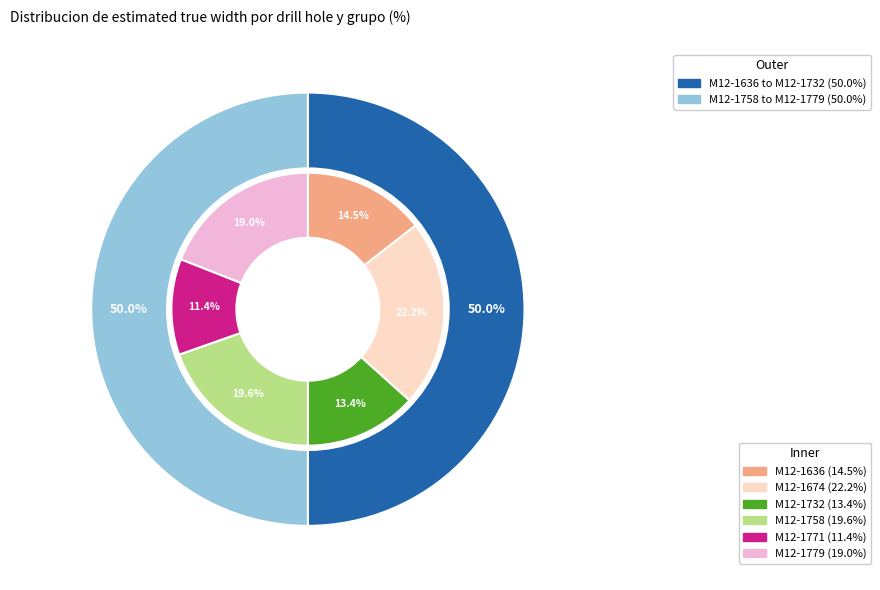

To the nearest percent, what is the difference between the largest and smallest slice percentages?

11%